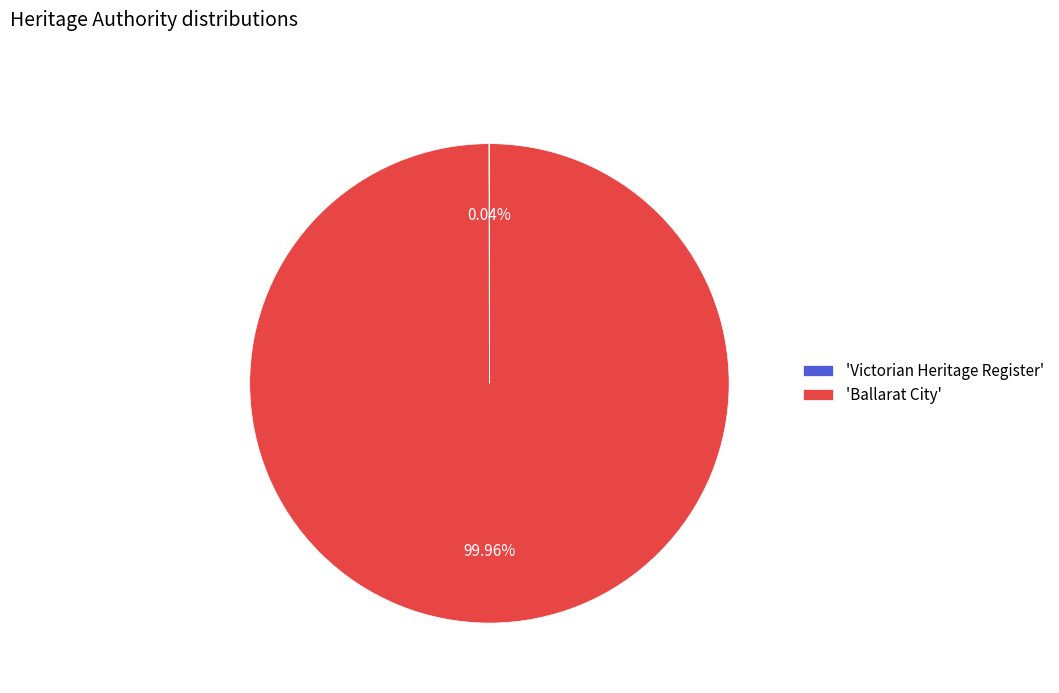

What is the largest slice in the pie chart?

'Ballarat City'